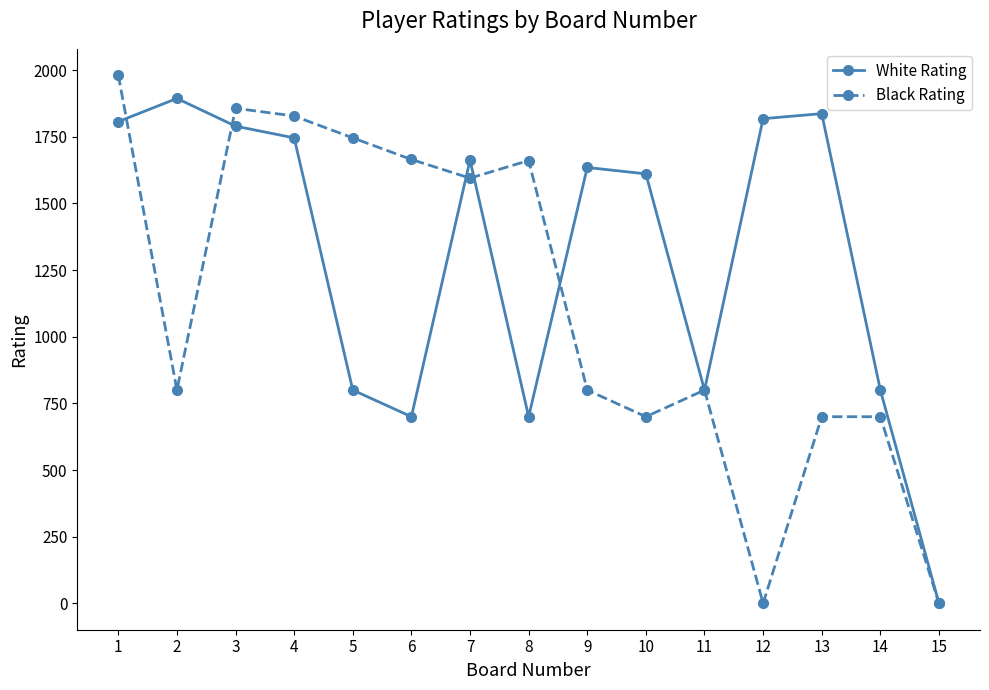

List the series in order of their overall mean, highest first.

White Rating, Black Rating